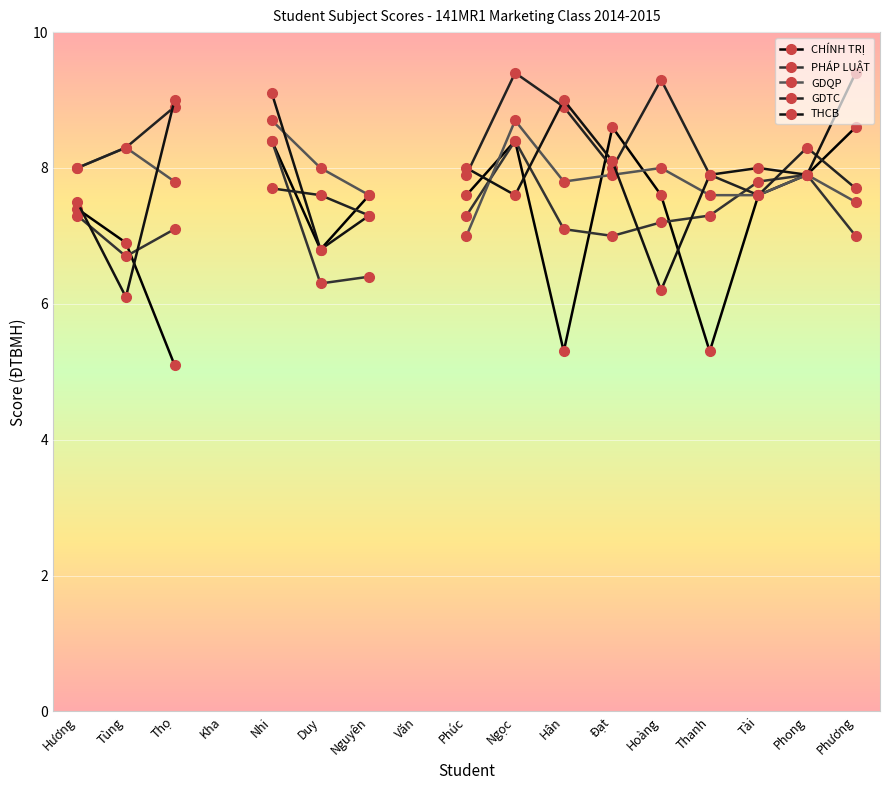

At which category is the sum across all series the highest?

Ngọc